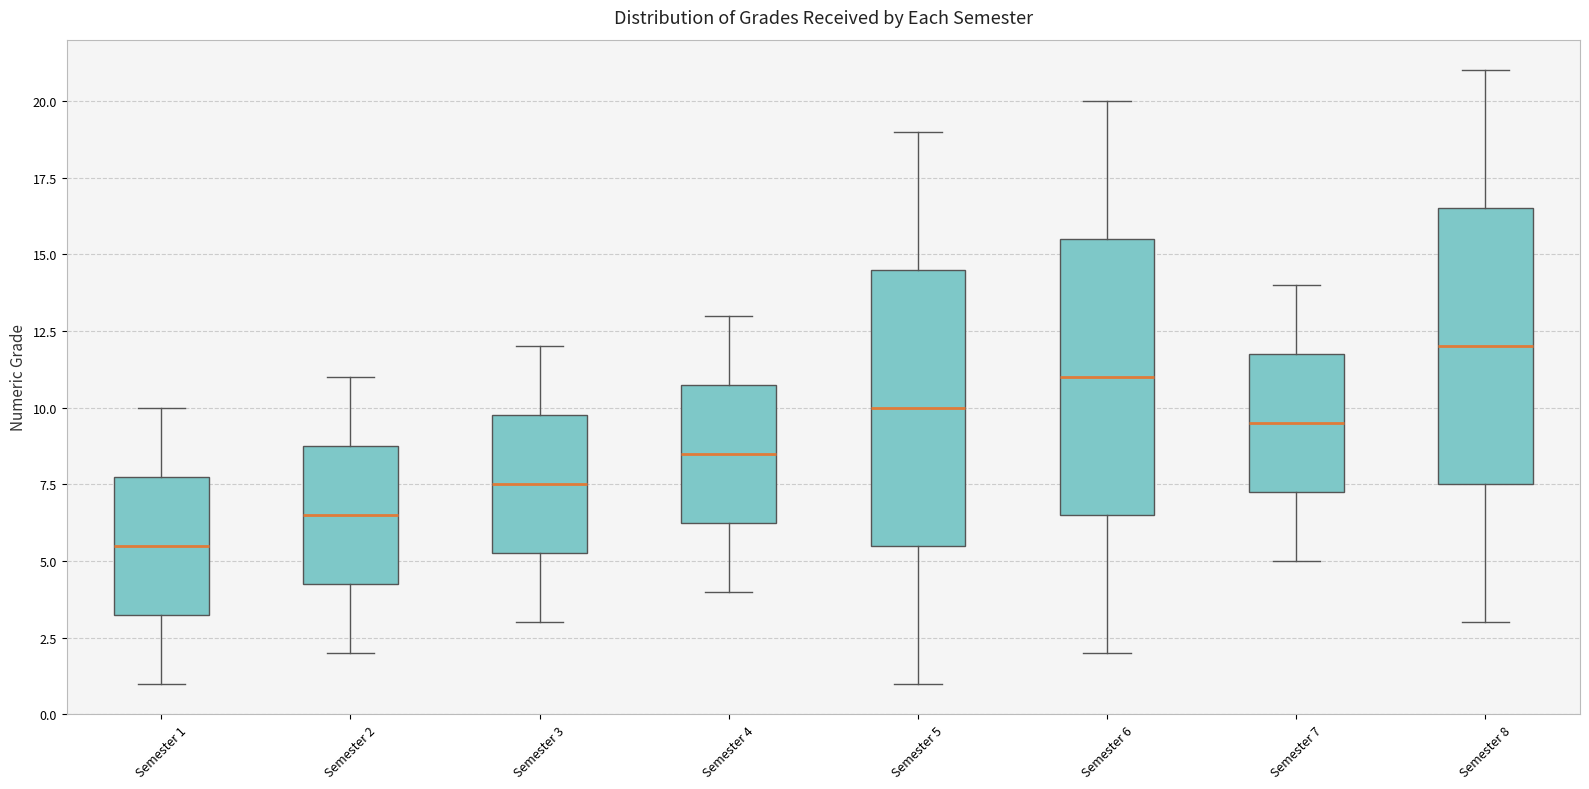

Which box's median line is the highest?

Semester 8